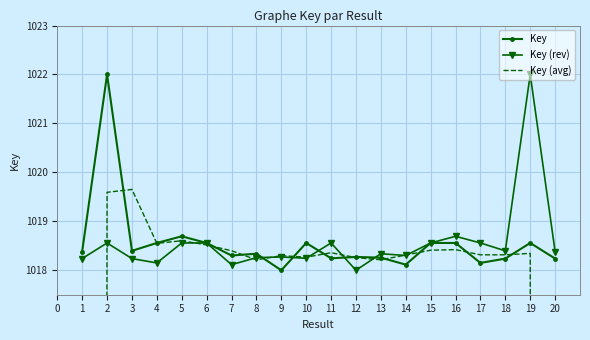

Is this an area chart (filled region under the line)?

No